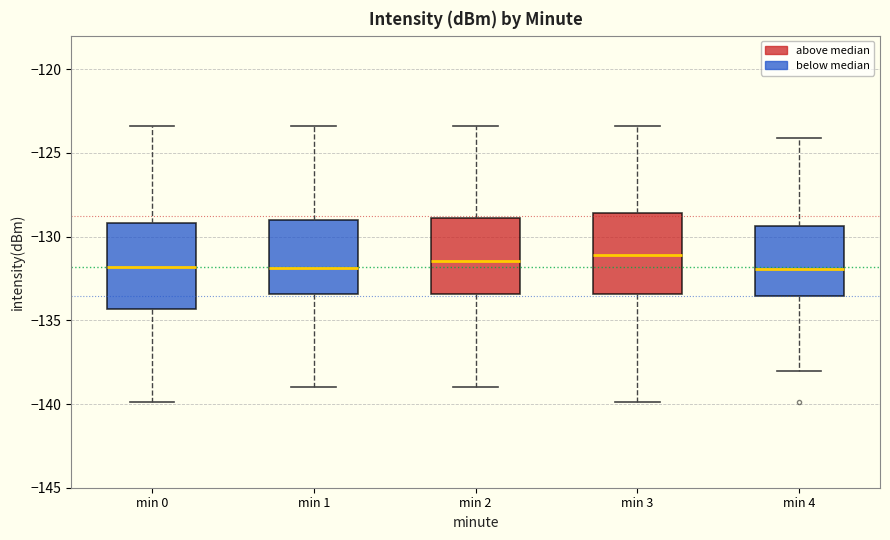

Reading left to right, transcribe this box plot: for each box, give where its median line is, the range the box spans, and where its two whiskers end, as read against the y-axis. The values are not printed on the chart, so give them approximately, as read against the axis.

min 0: median -132.0, box -134.5 to -129.0, whiskers -140.0 to -123.5
min 1: median -132.0, box -133.5 to -129.0, whiskers -139.0 to -123.5
min 2: median -131.5, box -133.5 to -129.0, whiskers -139.0 to -123.5
min 3: median -131.0, box -133.5 to -128.5, whiskers -140.0 to -123.5
min 4: median -132.0, box -133.5 to -129.5, whiskers -138.0 to -124.0